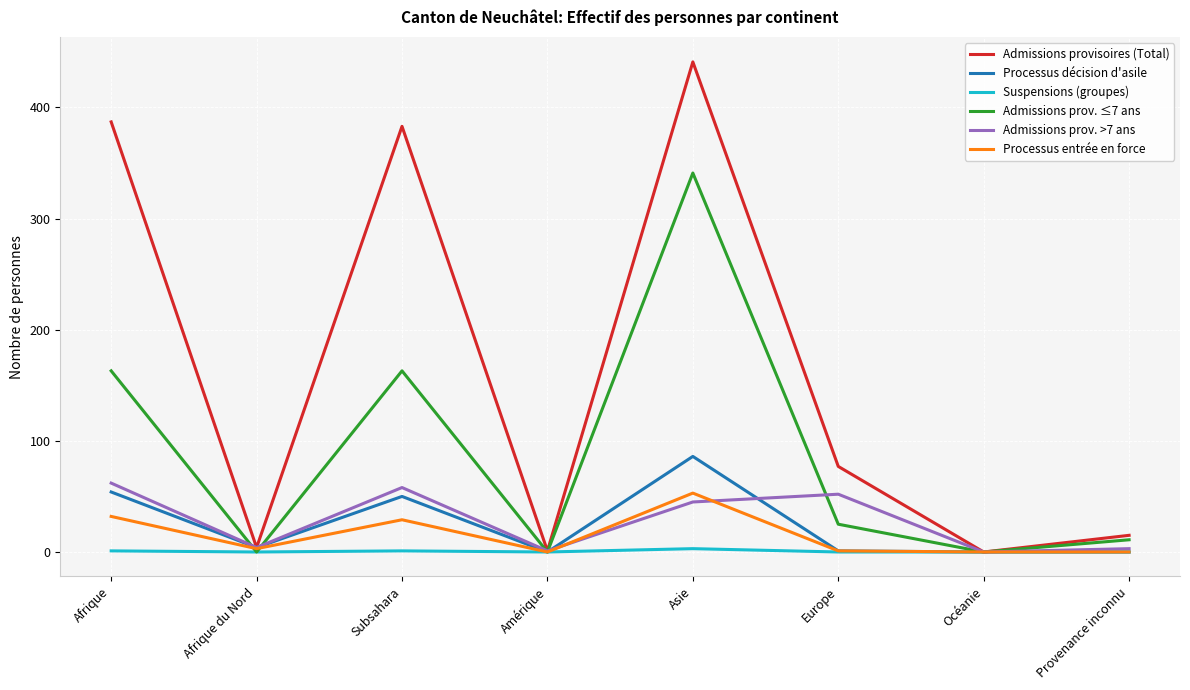

Which series has the largest range (max minus min)?

Admissions provisoires (Total)